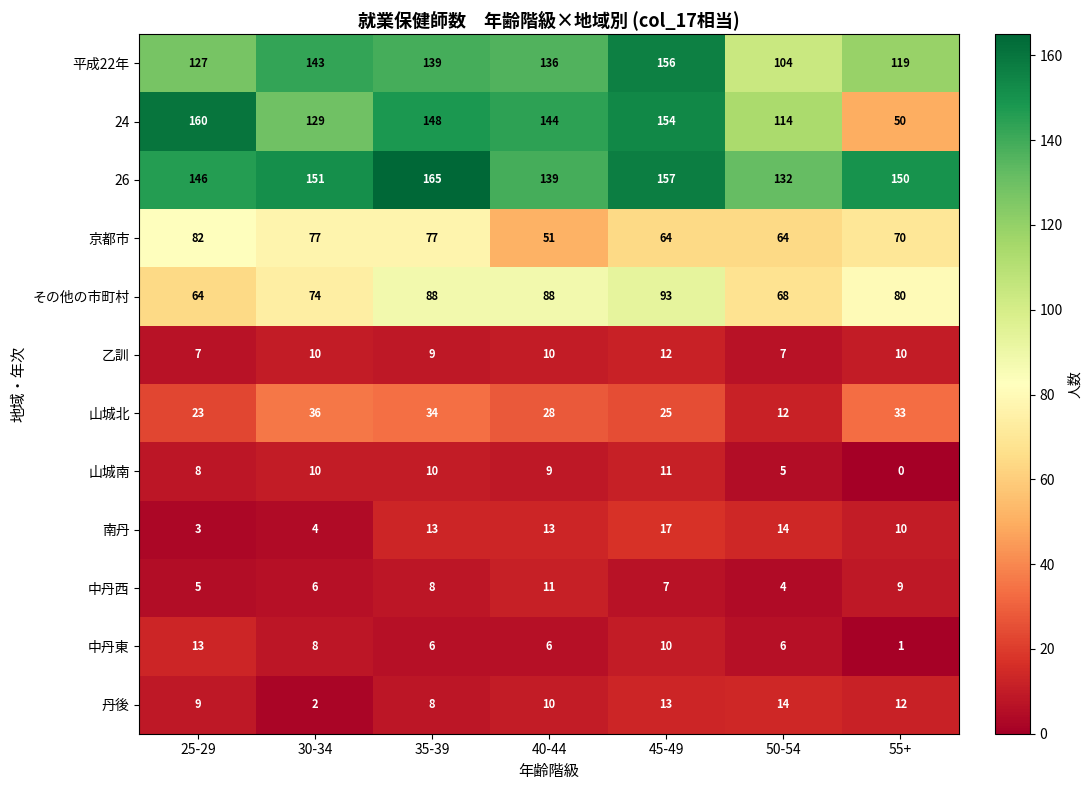

Which series has the largest total across all categories?

26